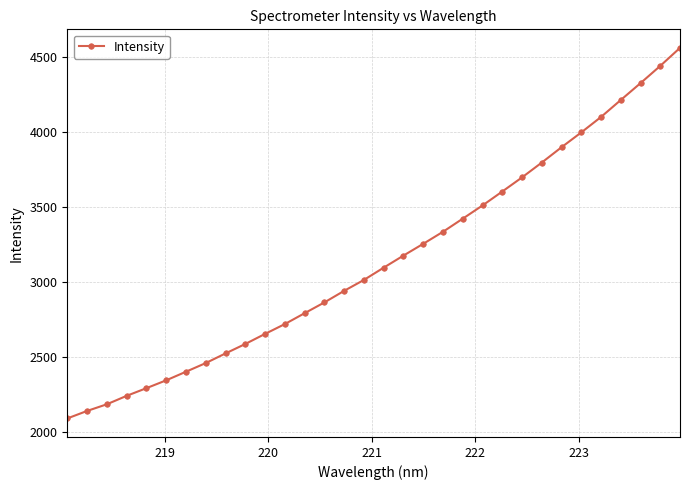

True or false: the data has more than 2 interior local peaks.

False